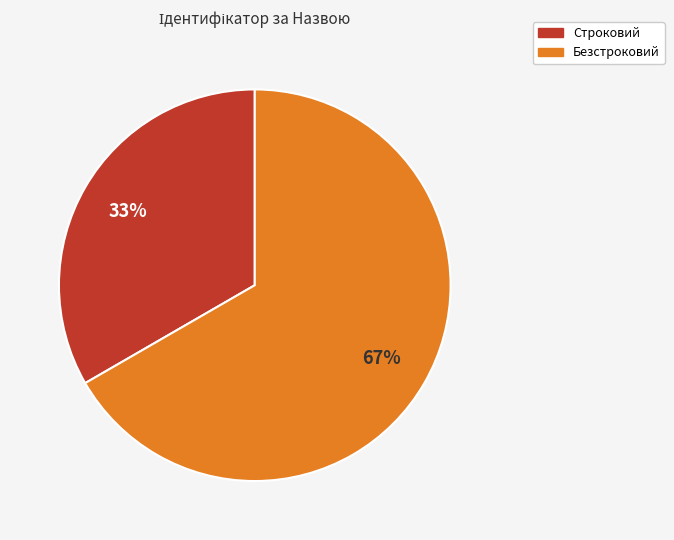

Combined, do Строковий and Безстроковий account for over 50%?

Yes